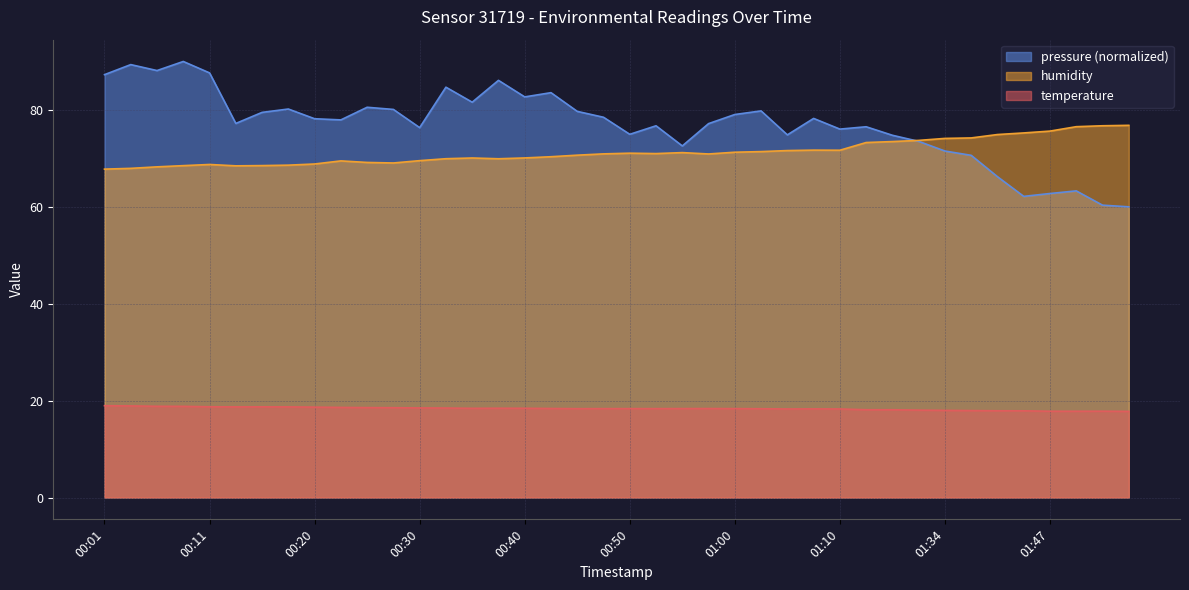

What is the sum of the humidity values at 01:26 and 00:20?

142.1